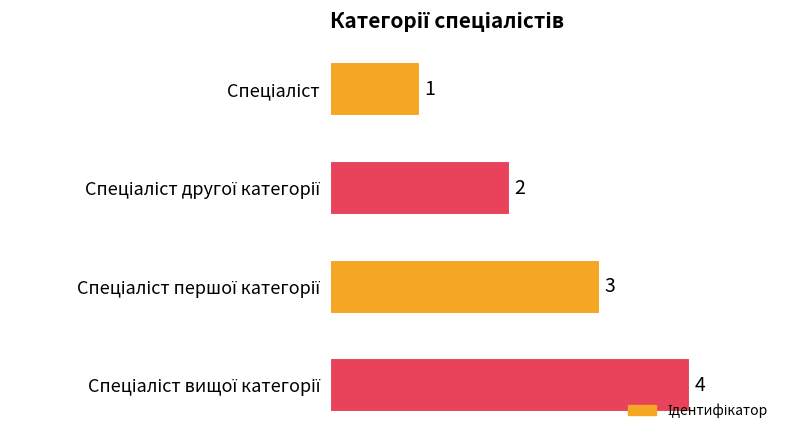

What is the maximum value shown in the chart?

4